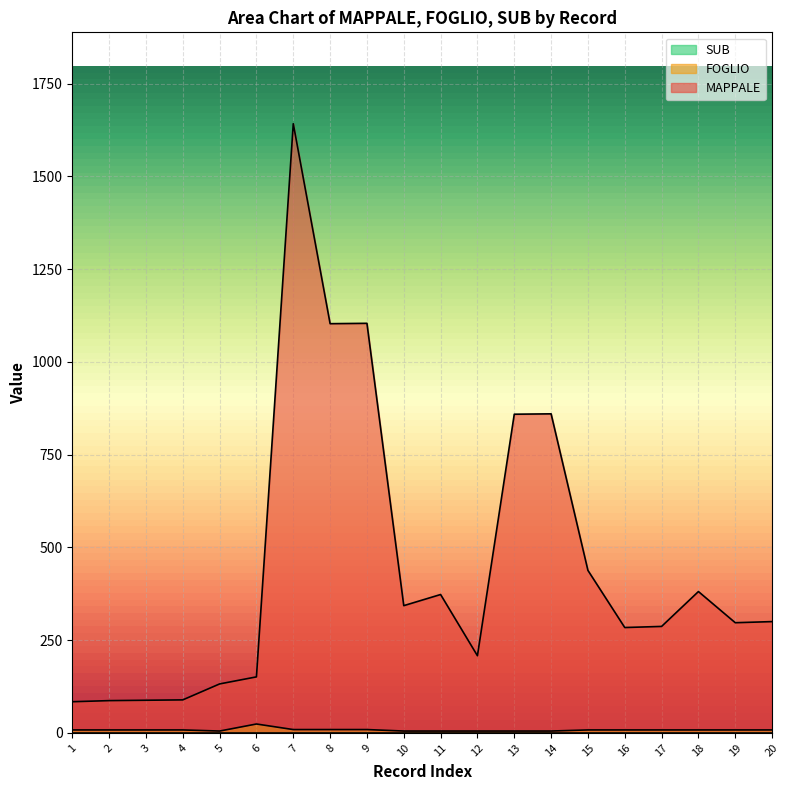

In FOGLIO, how many points are higher than both neighbors (excluding endpoints)?

1